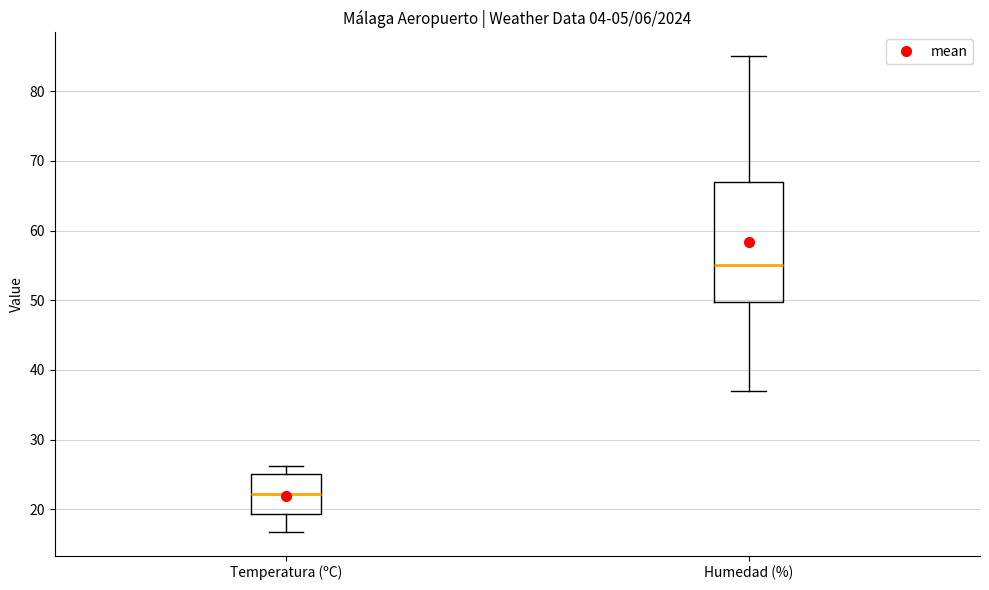

Which box is the tallest, from its lower edge to its upper edge?

Humedad (%)